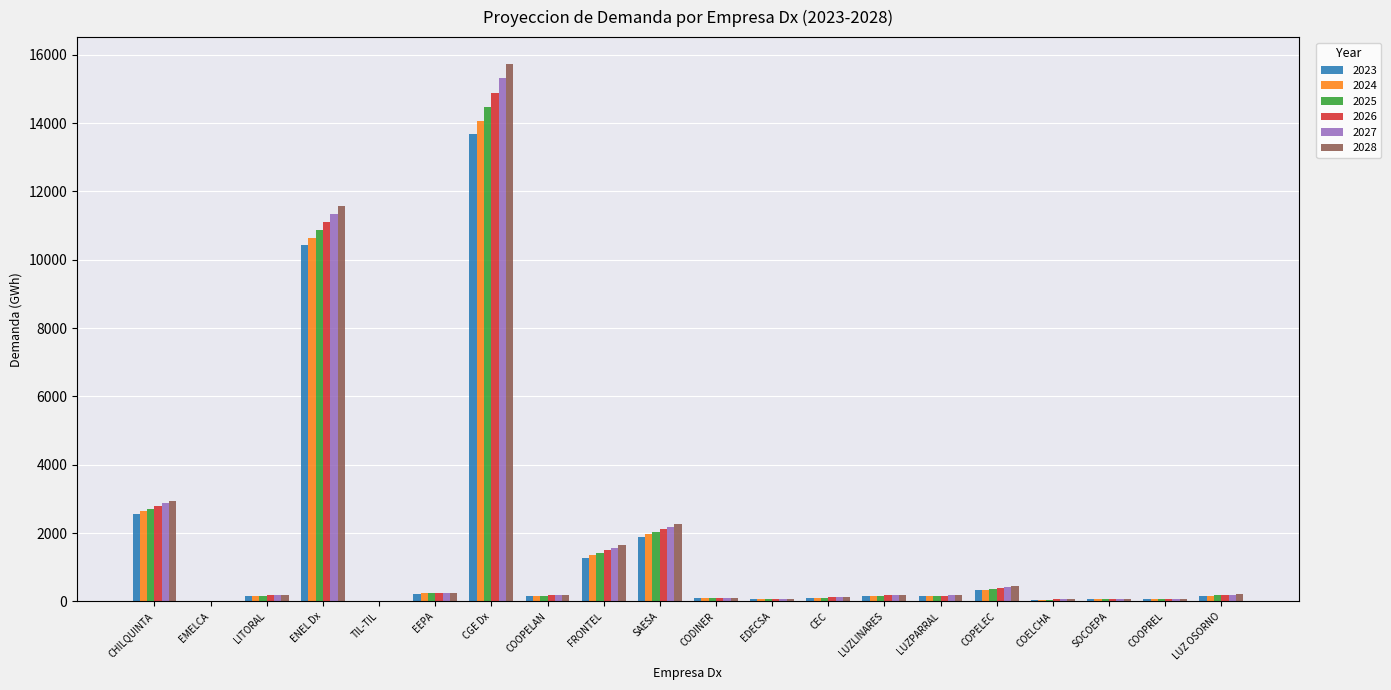

What are all the series names shown in the legend?

2023, 2024, 2025, 2026, 2027, 2028